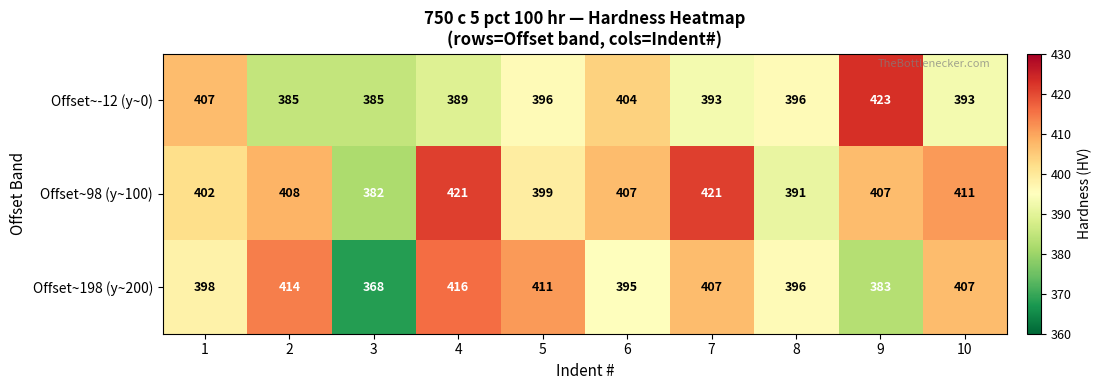

Which series has the largest range (max minus min)?

Offset~198 (y~200)